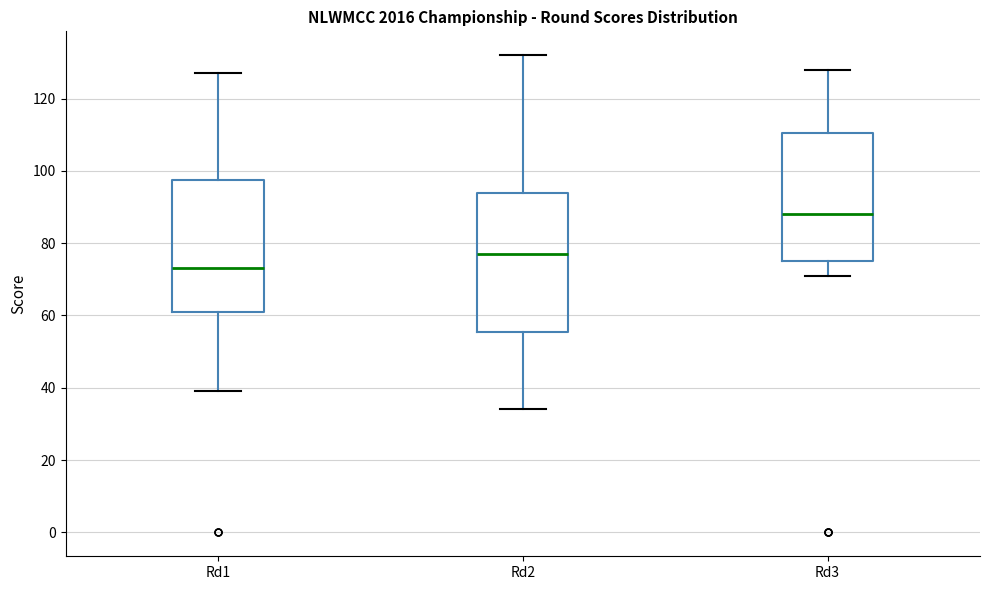

Where does the upper whisker of the box for Rd2 end on the y-axis? The values are not printed on the chart, so give them approximately, as read against the axis.

132